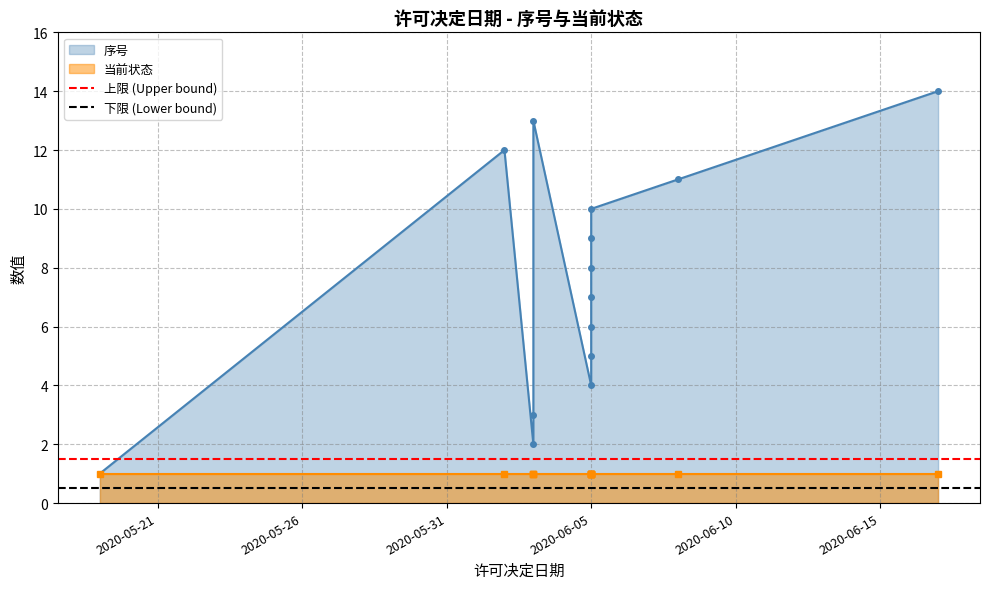

What is the value of the 上限 (Upper bound) point at the 2nd from the left?

1.5